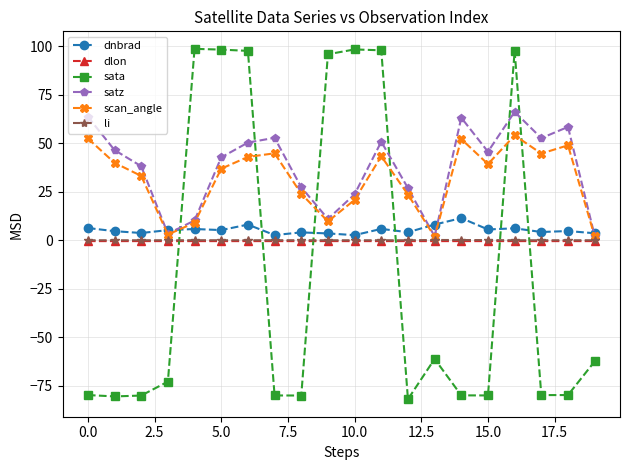

What is the greatest value displayed?

98.6